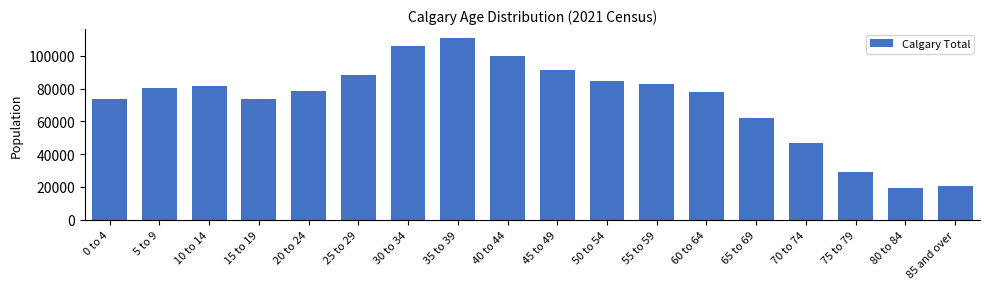

What is the smallest value displayed?

19405